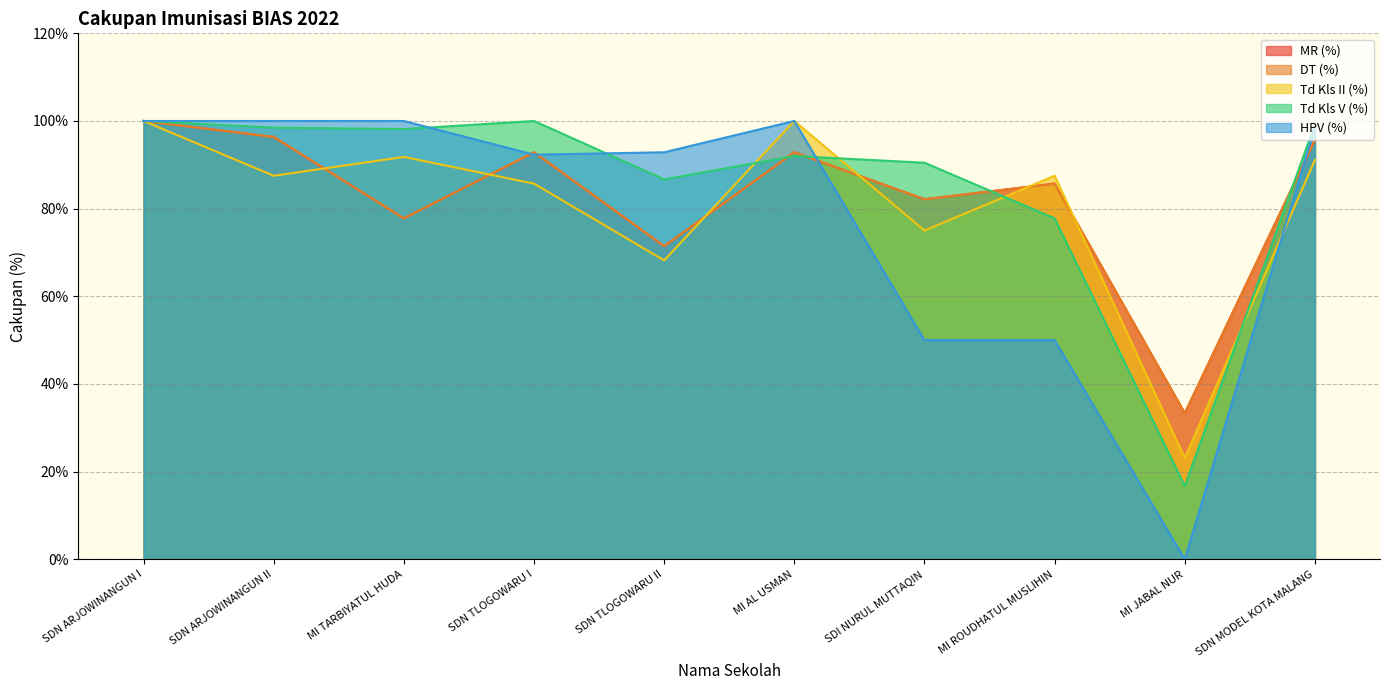

What are all the series names shown in the legend?

MR (%), DT (%), Td Kls II (%), Td Kls V (%), HPV (%)